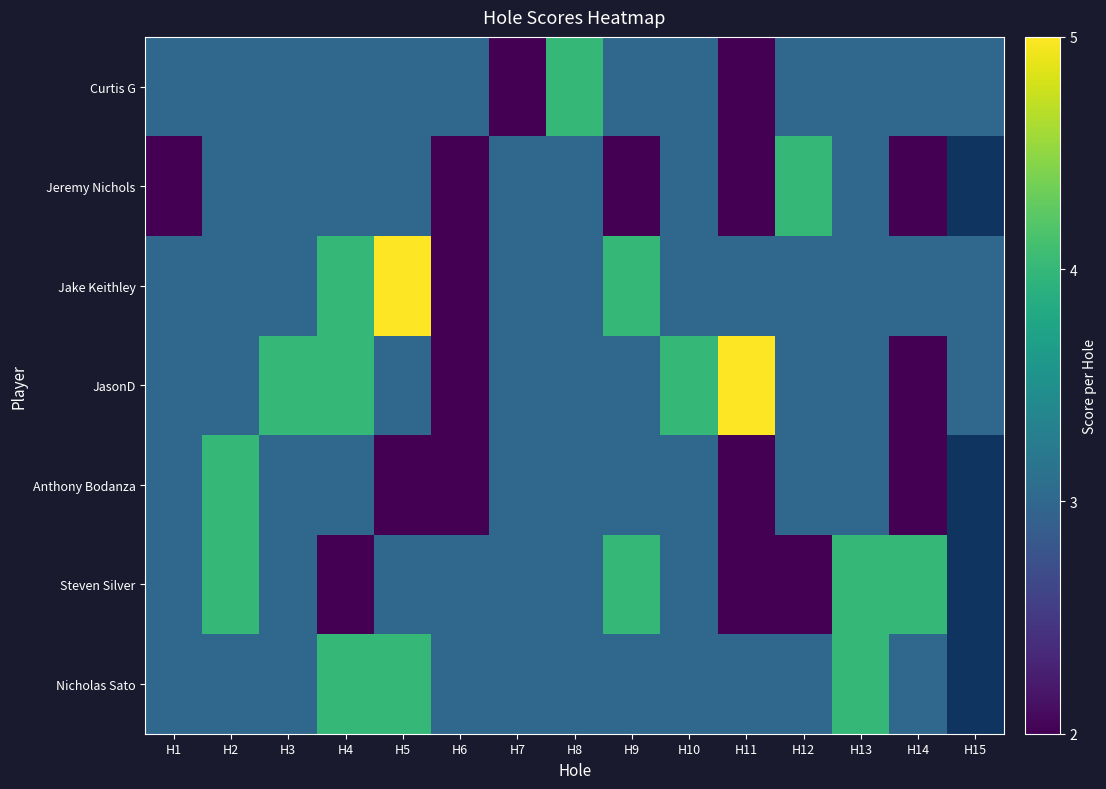

At which category does the chart reach its peak across all series?

H5